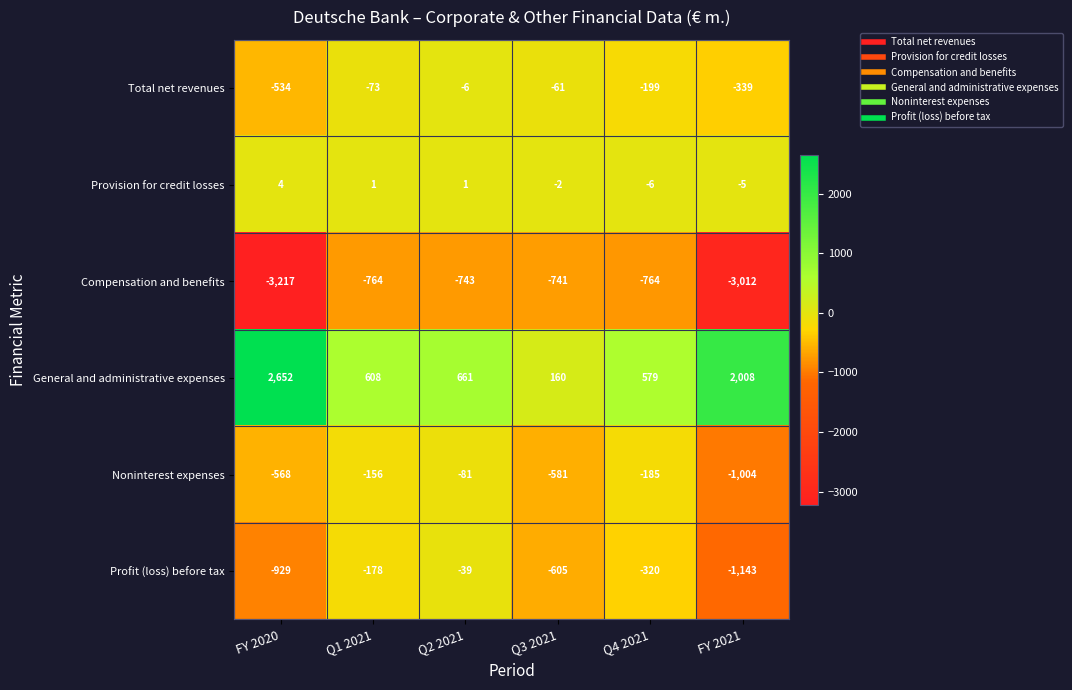

How many Provision for credit losses values are between -5 and 1?

4